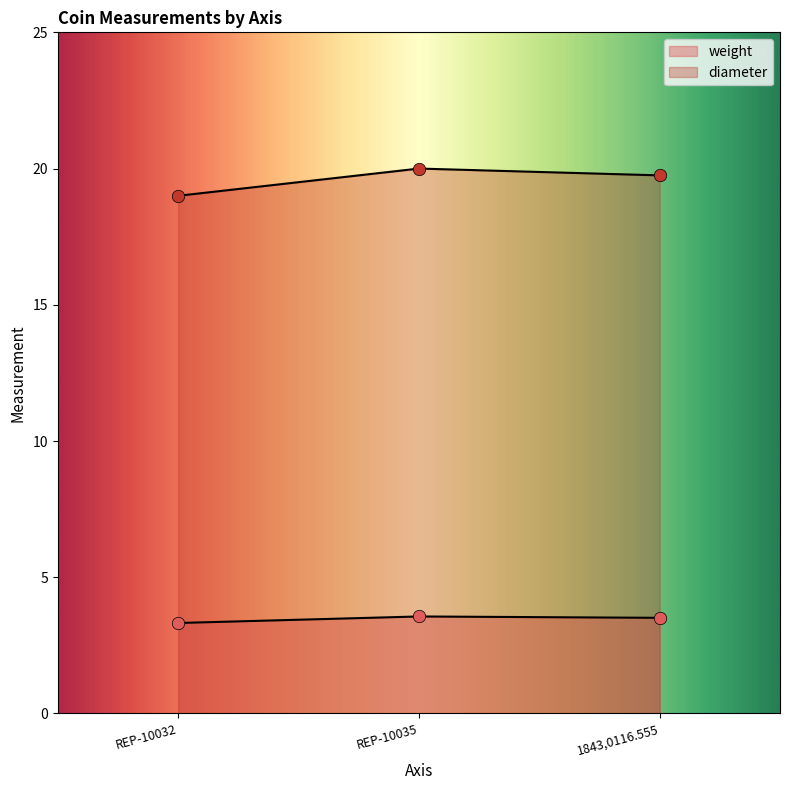

At which category is the sum across all series the highest?

REP-10035